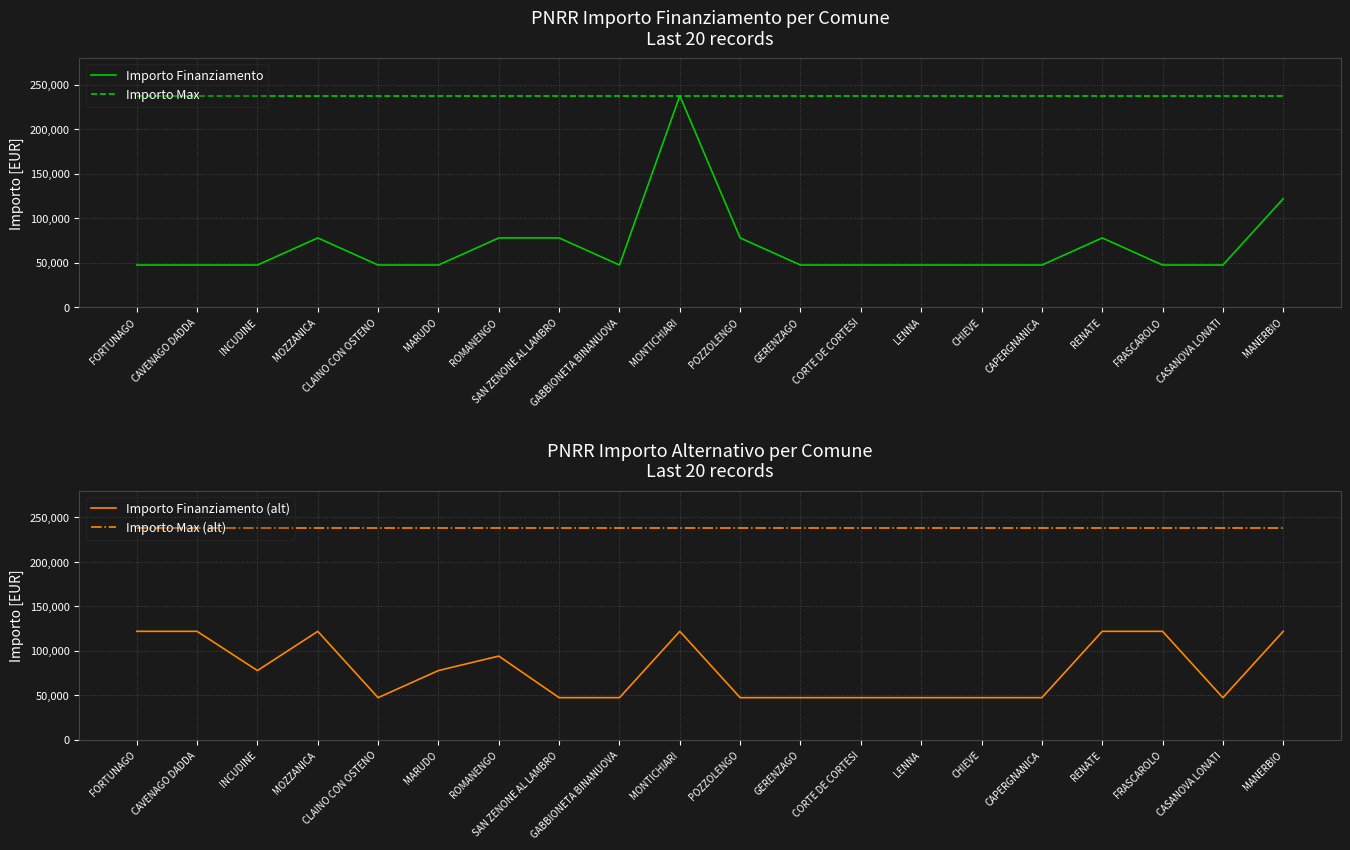

What are all the series names shown in the legend?

Importo Finanziamento, Importo Max, Importo Finanziamento (alt), Importo Max (alt)